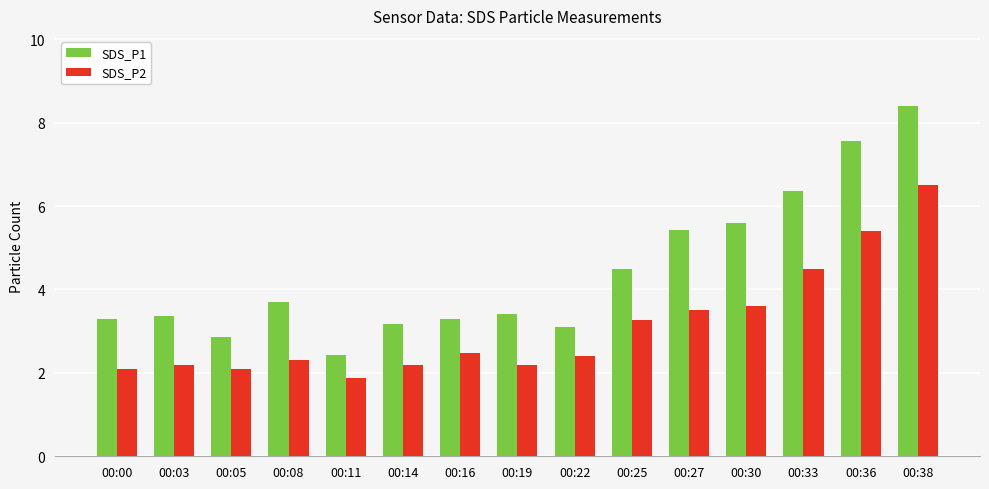

At which label does SDS_P1 reach its minimum?

00:11